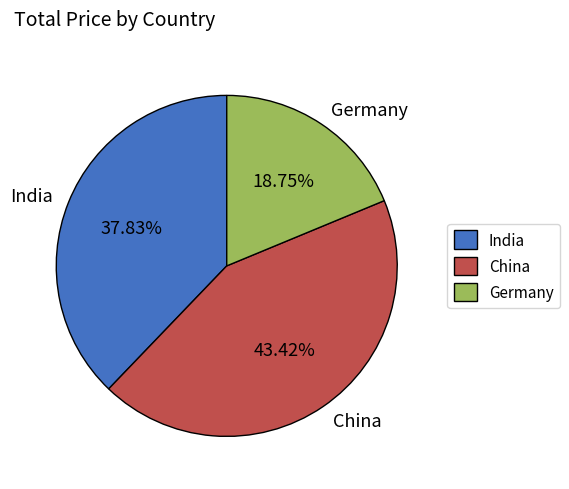

What is the ratio of the value at China to the value at India?

1.1